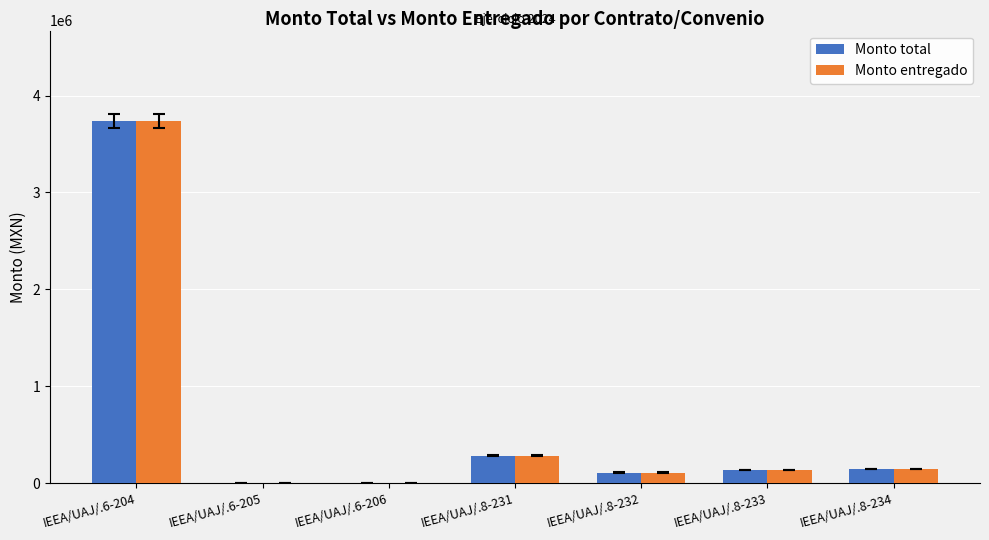

At which category is the sum across all series the highest?

IEEA/UAJ/.6-204